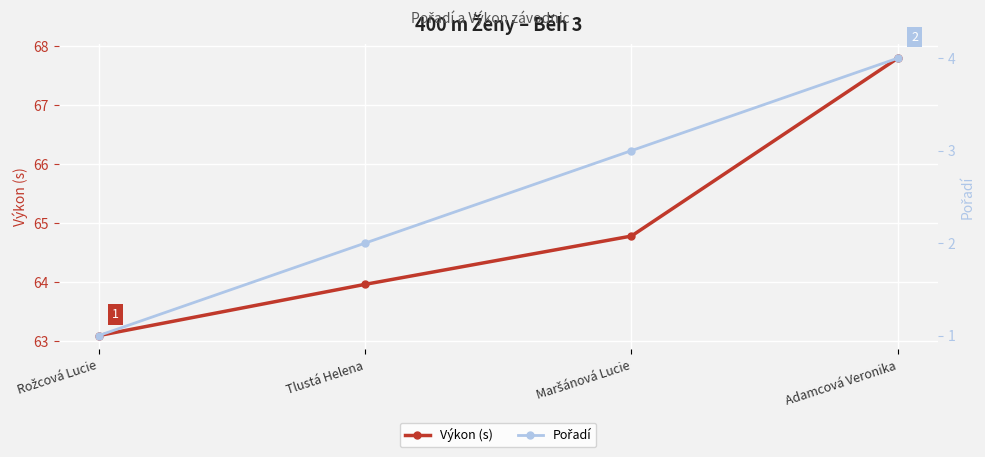

True or false: Pořadí has more than 2 interior local peaks.

False